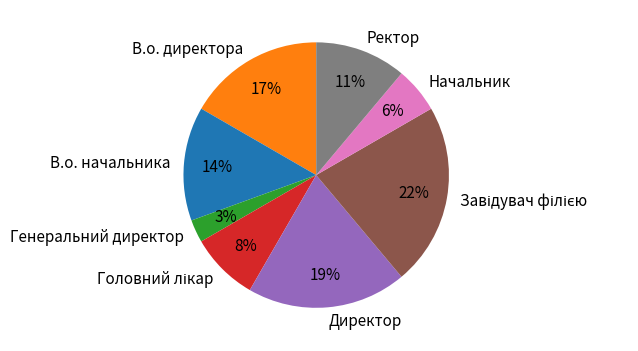

How many segments does this pie chart have?

8